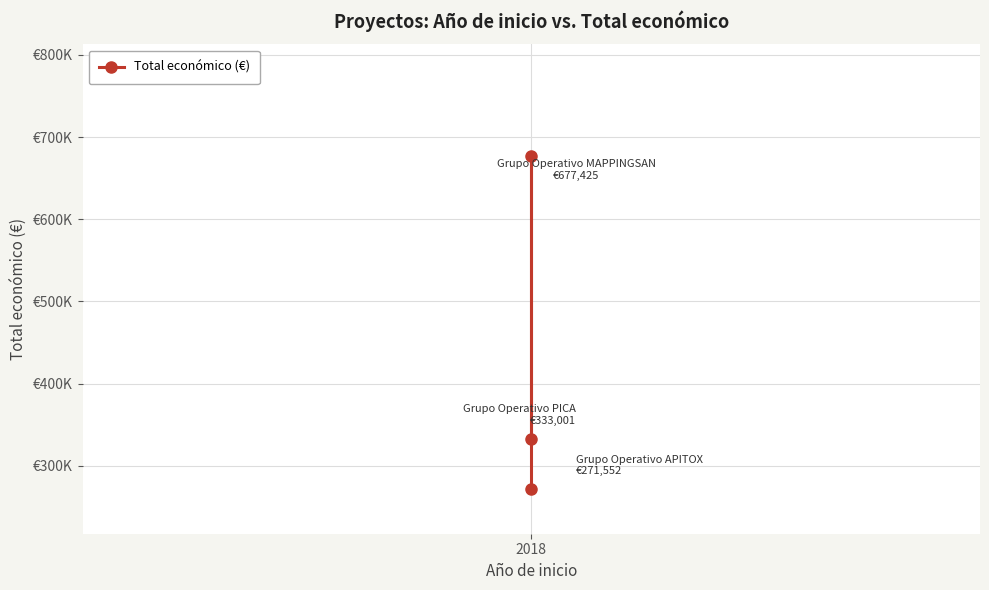

The value at 2018 is 677425. True or false?

True